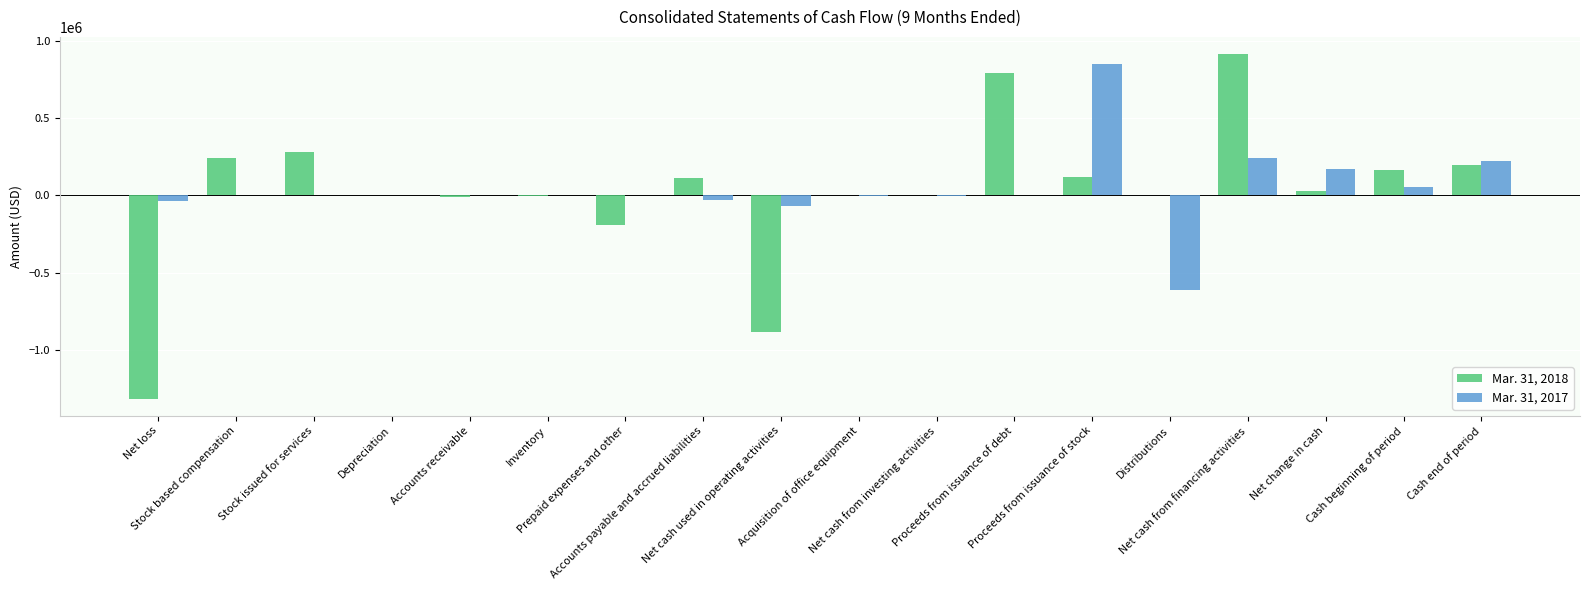

What is the difference between the Mar. 31, 2018 values at Net cash from investing activities and Accounts payable and accrued liabilities?

109791